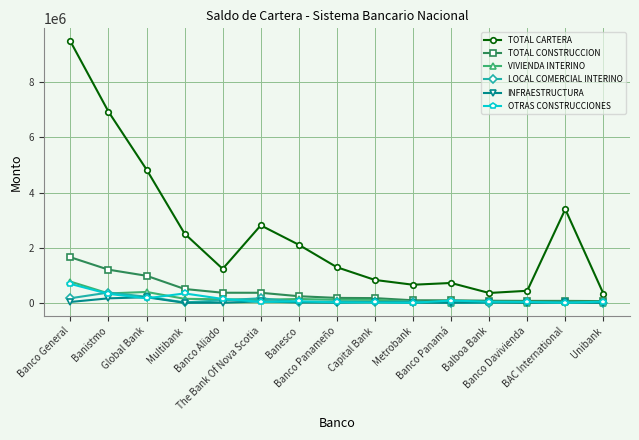

How many lines are shown in the chart?

6